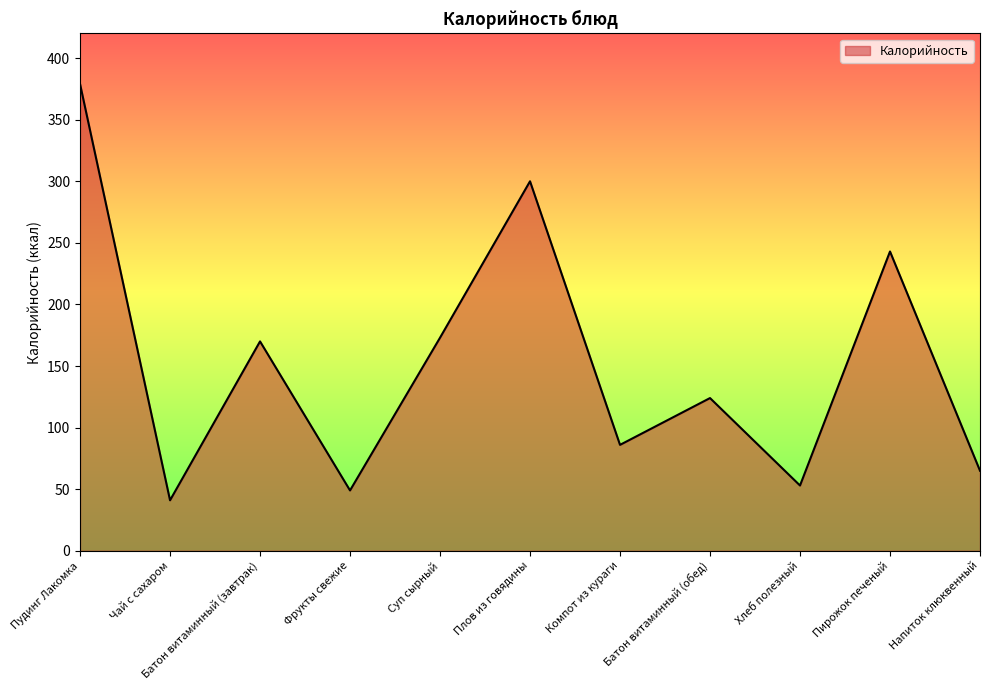

Between Суп сырный and Батон витаминный (обед), which is larger?

Суп сырный